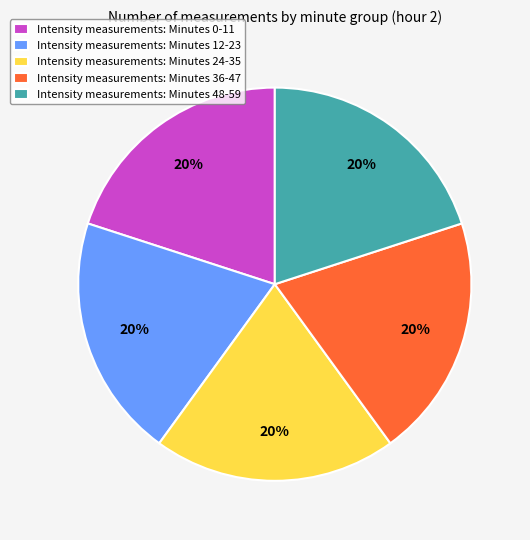

Does Intensity measurements: Minutes 24-35 account for over 50% of the chart?

No